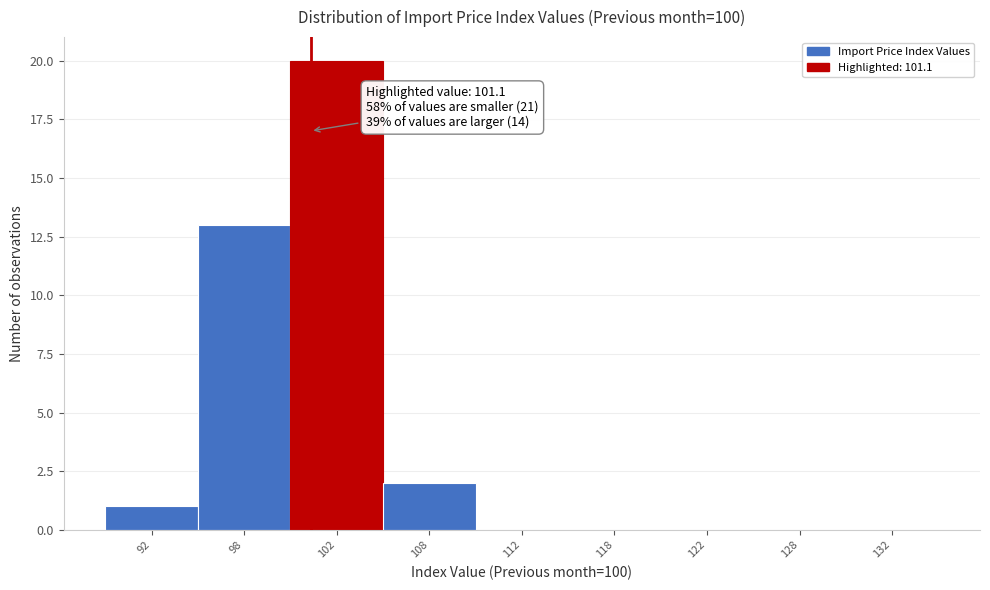

Reading left to right, list all the values displayed in this chart.

92=1	98=13	102=20	108=2	112=0	118=0	122=0	128=0	132=0